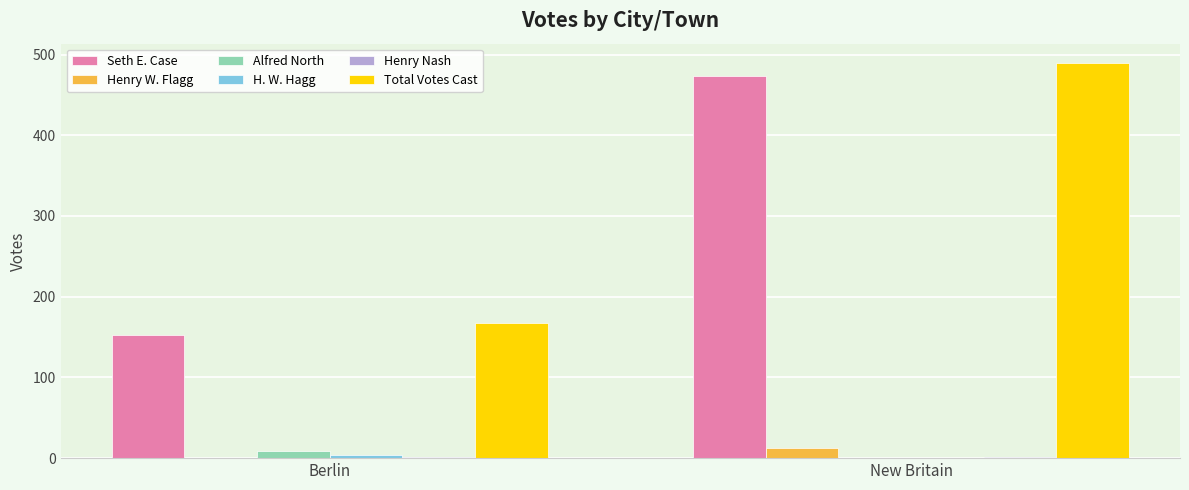

Is it true that Total Votes Cast equals 292 at Berlin?

False